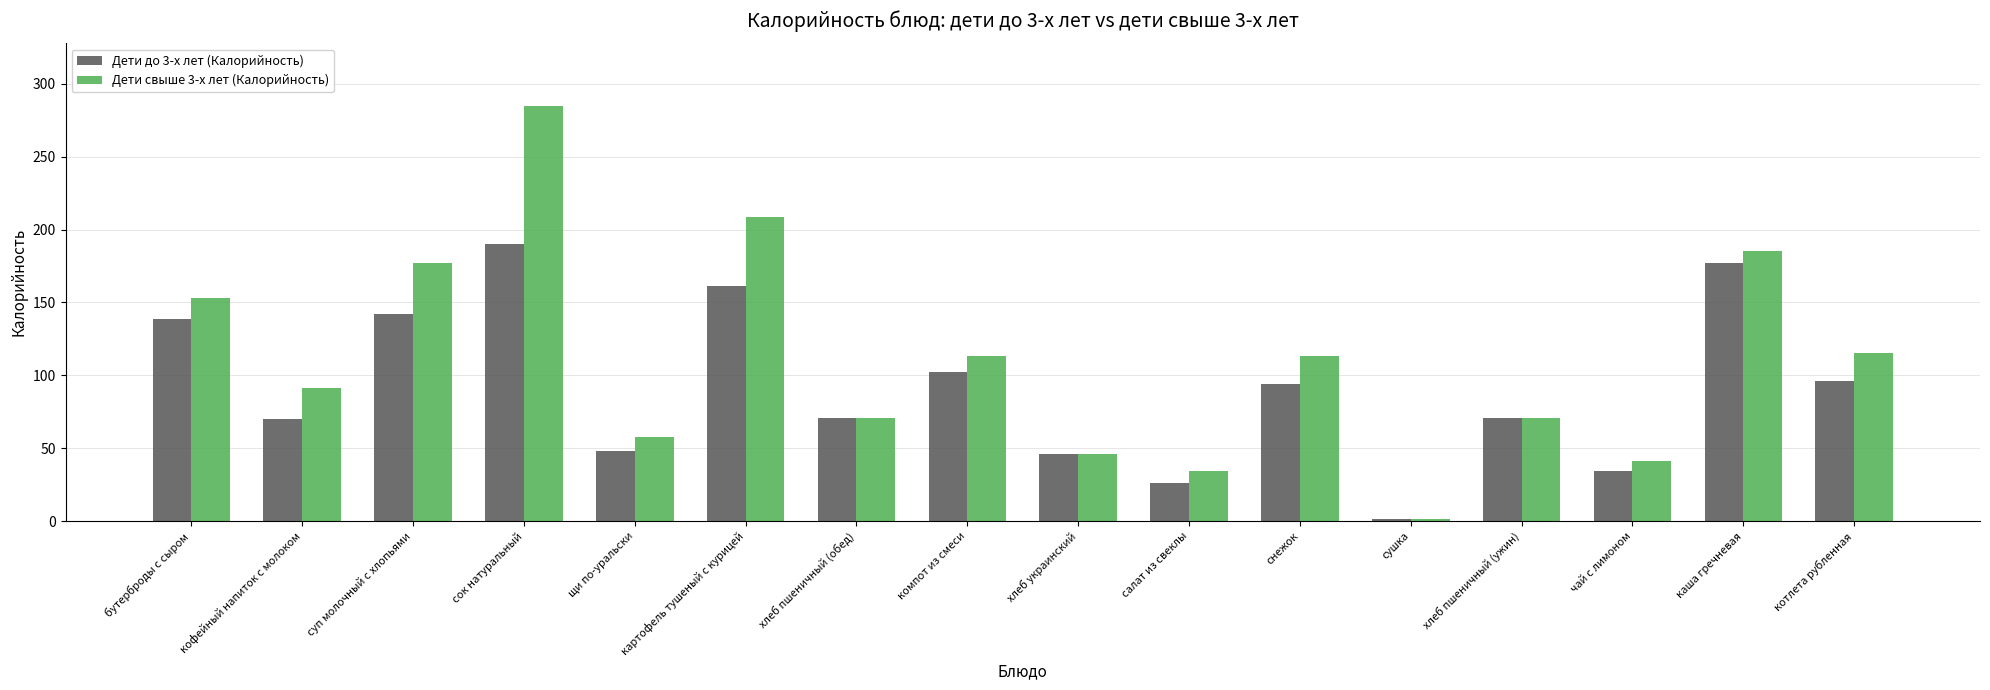

Which series changed the most between суп молочный с хлопьями and каша гречневая?

Дети до 3-х лет (Калорийность)